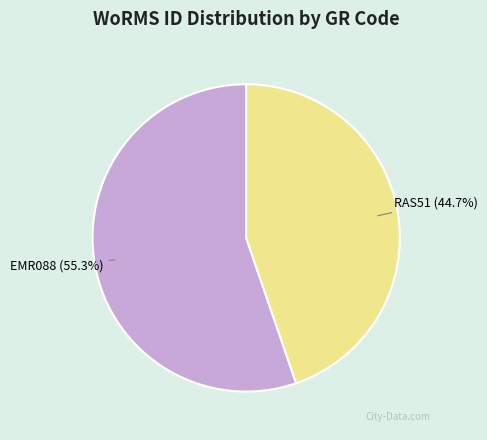

Which category has the biggest portion of the pie?

EMR088